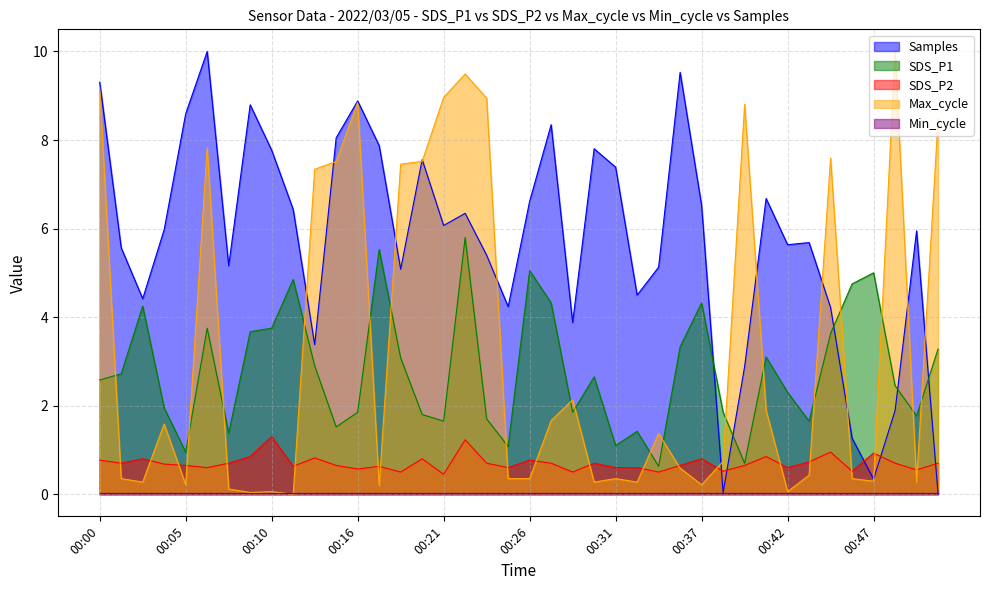

List the labels in order of SDS_P1 value, largest first.

00:22, 00:17, 00:26, 00:47, 00:12, 00:46, 00:27, 00:37, 00:02, 00:06, 00:10, 00:09, 00:45, 00:35, 00:51, 00:41, 00:18, 00:13, 00:01, 00:30, 00:00, 00:48, 00:42, 00:04, 00:16, 00:29, 00:38, 00:20, 00:50, 00:23, 00:21, 00:43, 00:14, 00:33, 00:08, 00:31, 00:25, 00:05, 00:39, 00:34